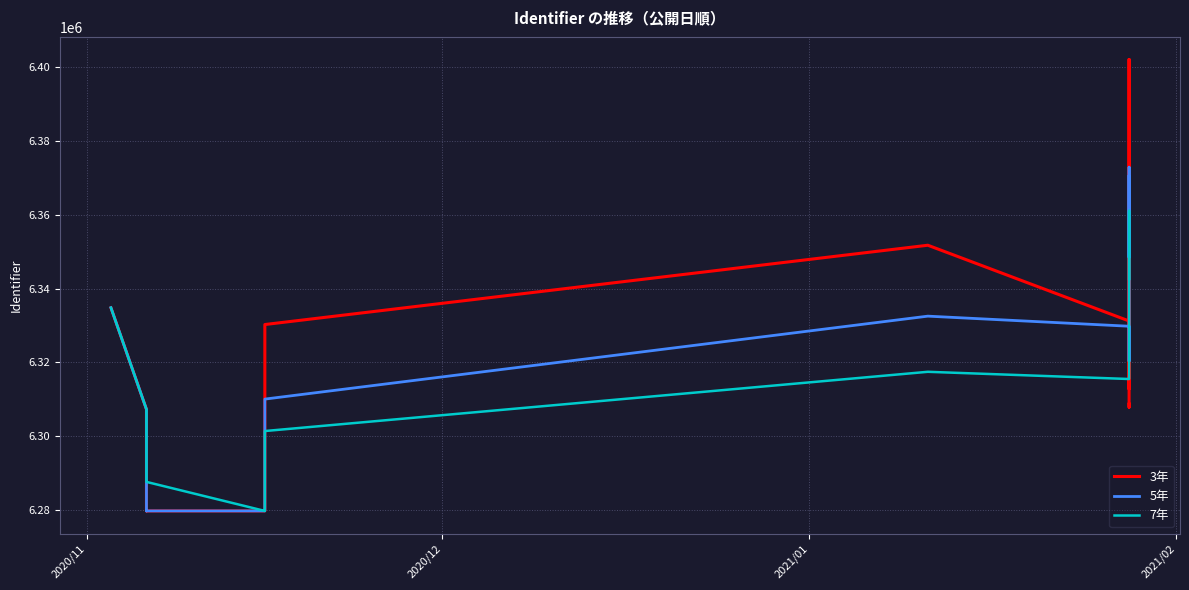

How many data points in 7年 are above 6307247?

10